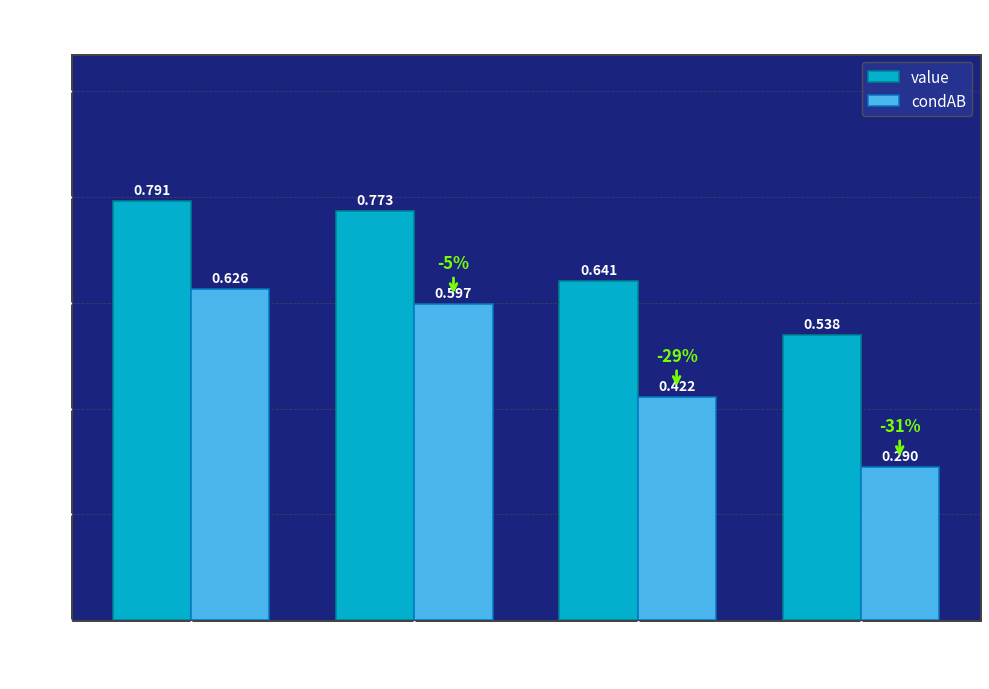

What is the spread (max minus min) of values at 794?

0.2